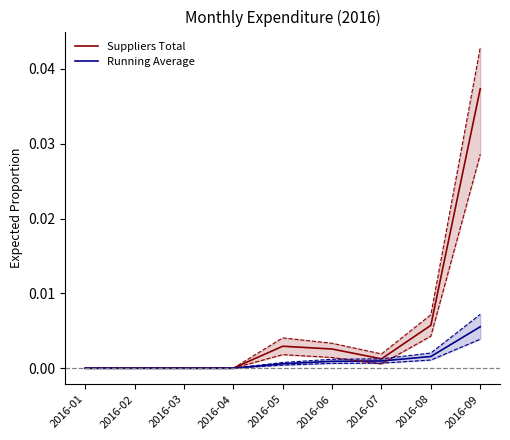

The Suppliers Total series shows 0.0 at 2016-01. True or false?

True